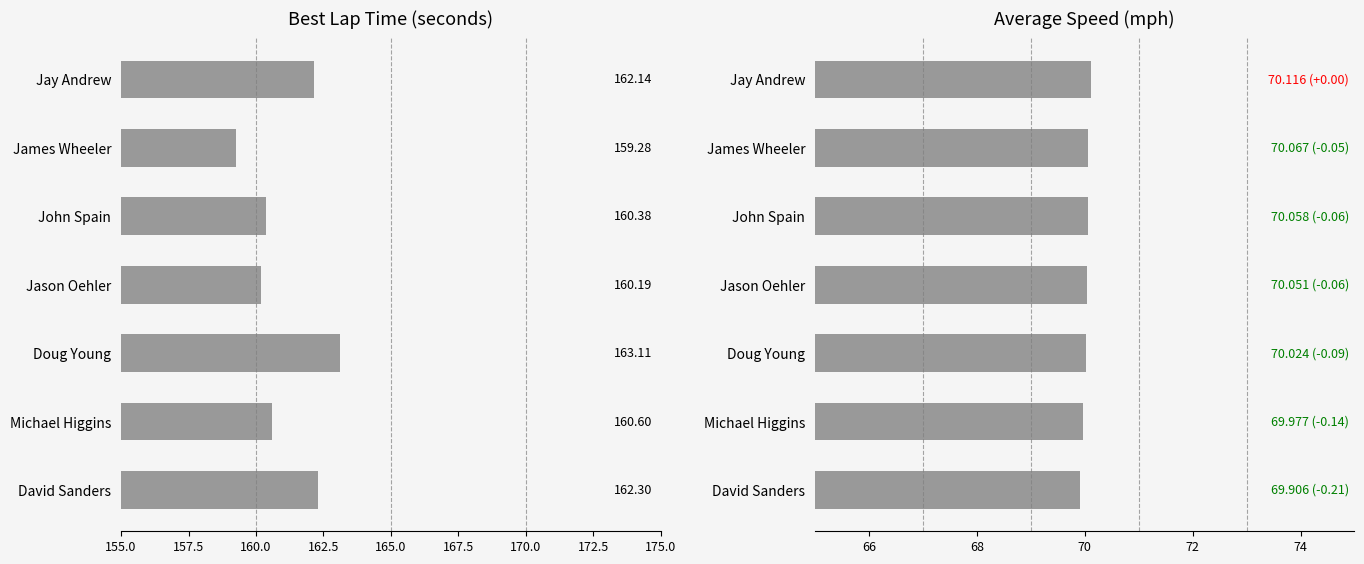

True or false: Best Lap time has a value of 46.4 at James Wheeler.

False